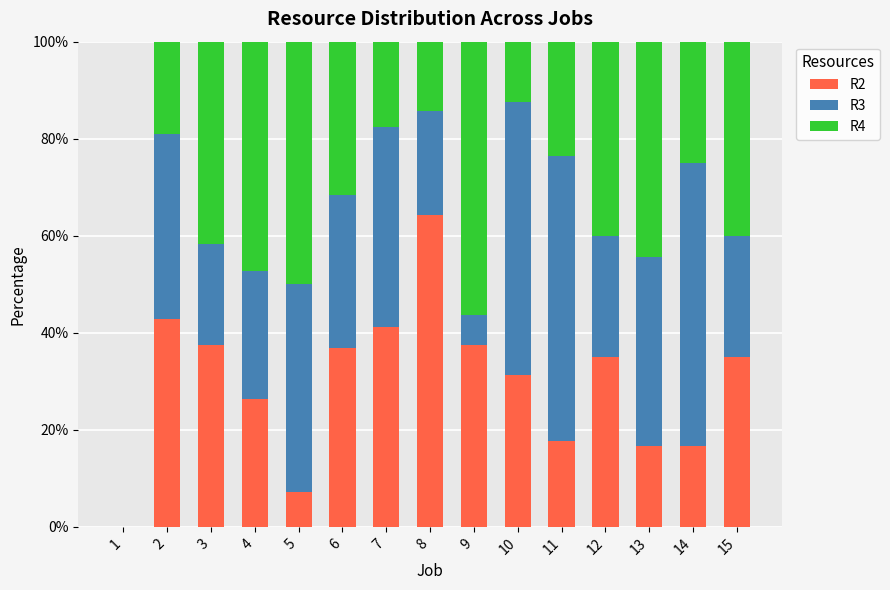

True or false: R2 has a value of 42.9 at 2.

True